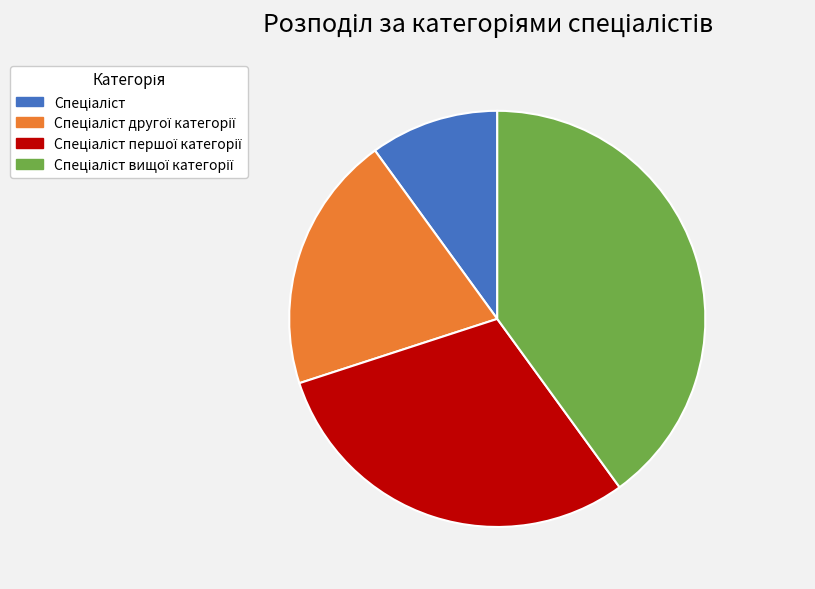

Count the number of slices in the pie.

4